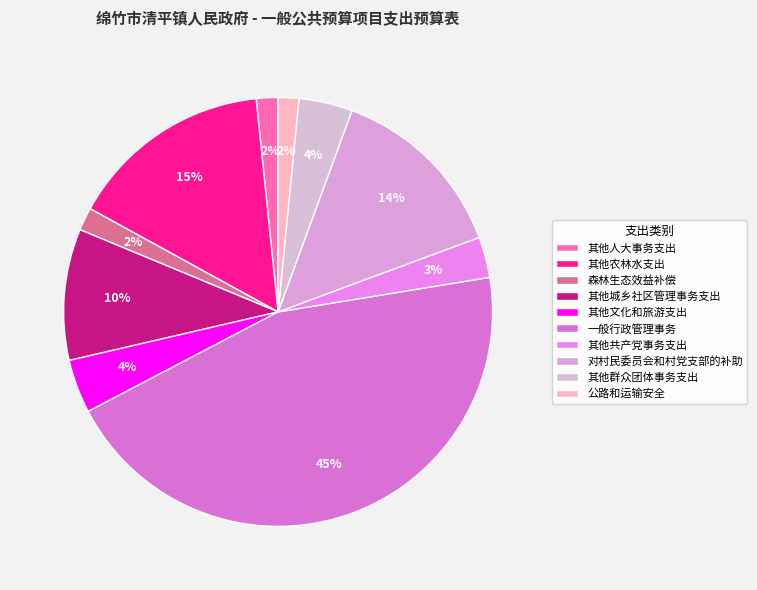

To the nearest percent, what portion does 一般行政管理事务 represent?

45%